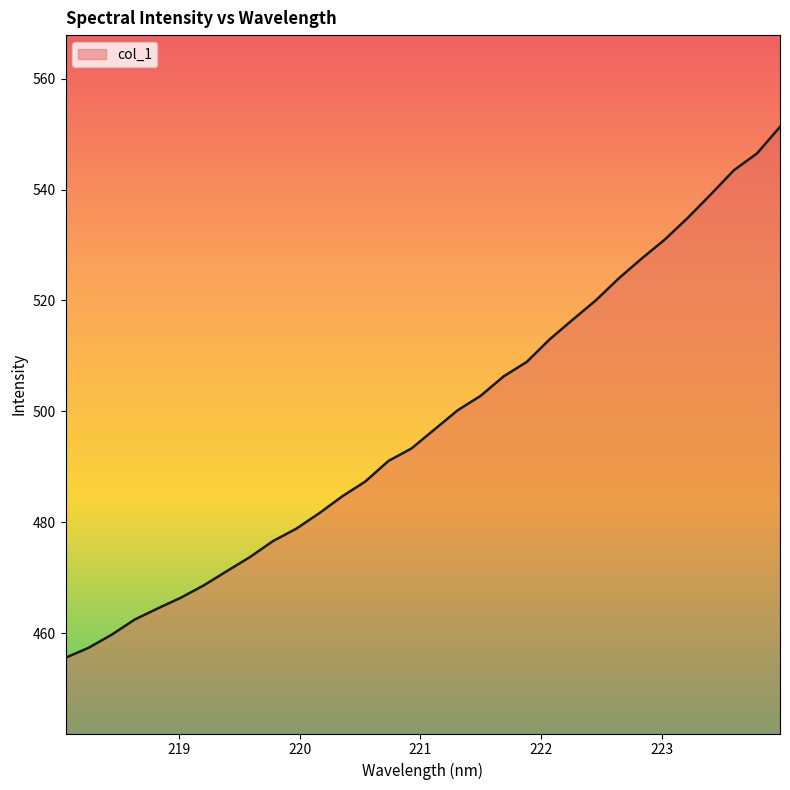

What is the smallest value displayed?

455.6